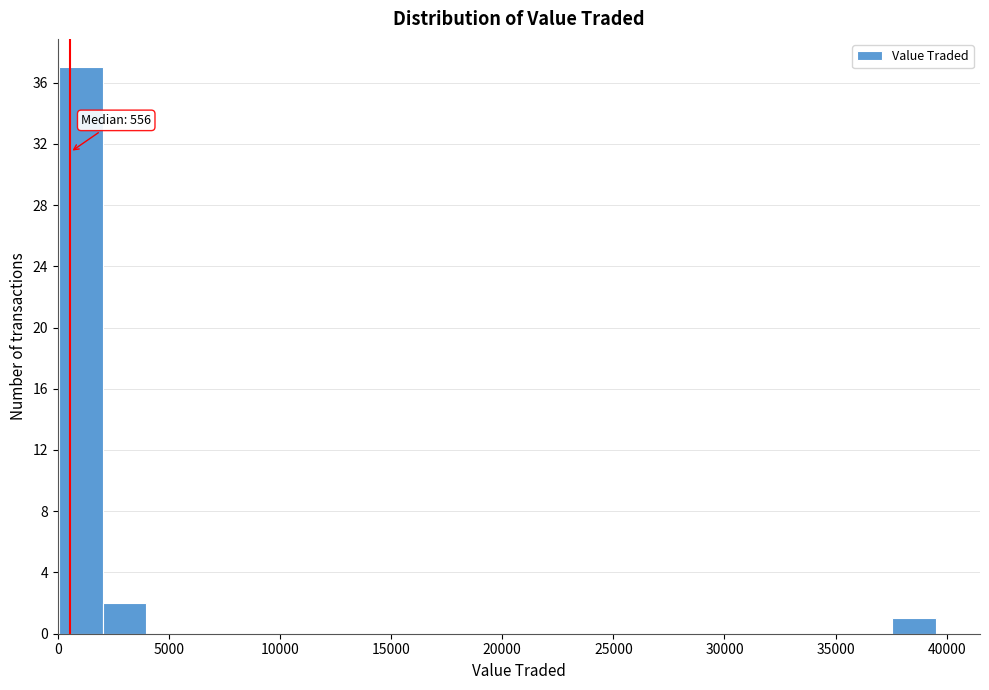

Around what value on the x-axis is the tallest bar? Give the approximate position of its centre, as read against the axis.

1000